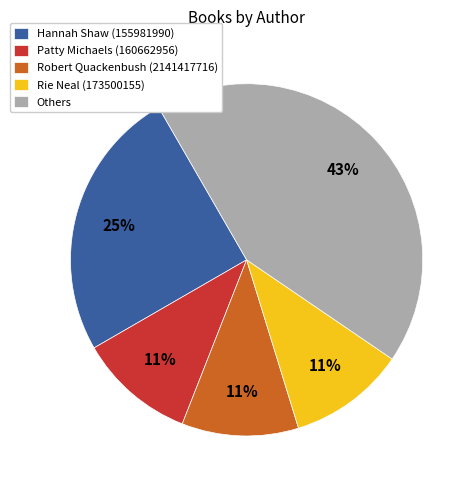

Count the number of slices in the pie.

5